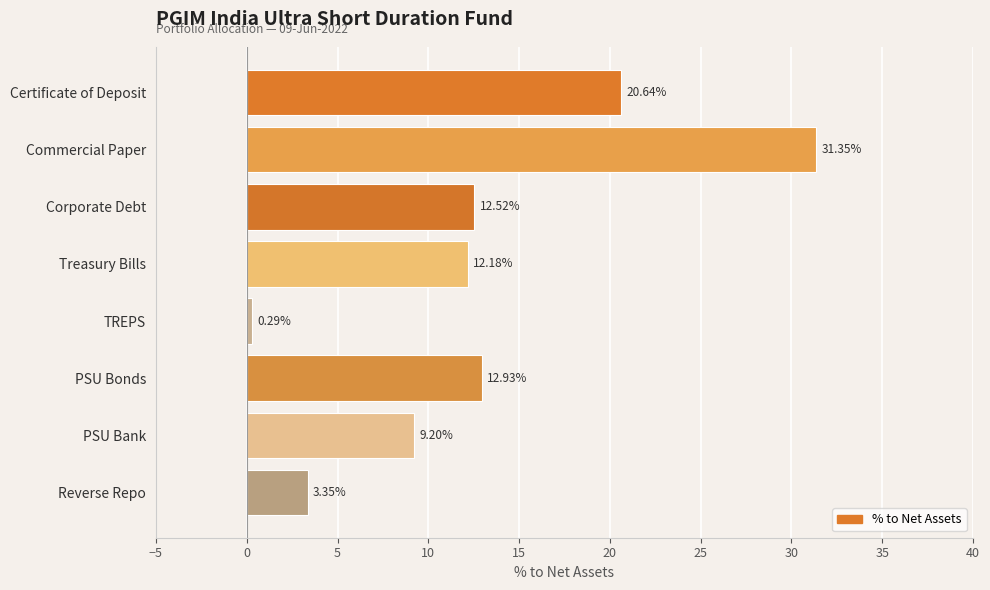

What is the difference between the maximum and minimum values?

31.1